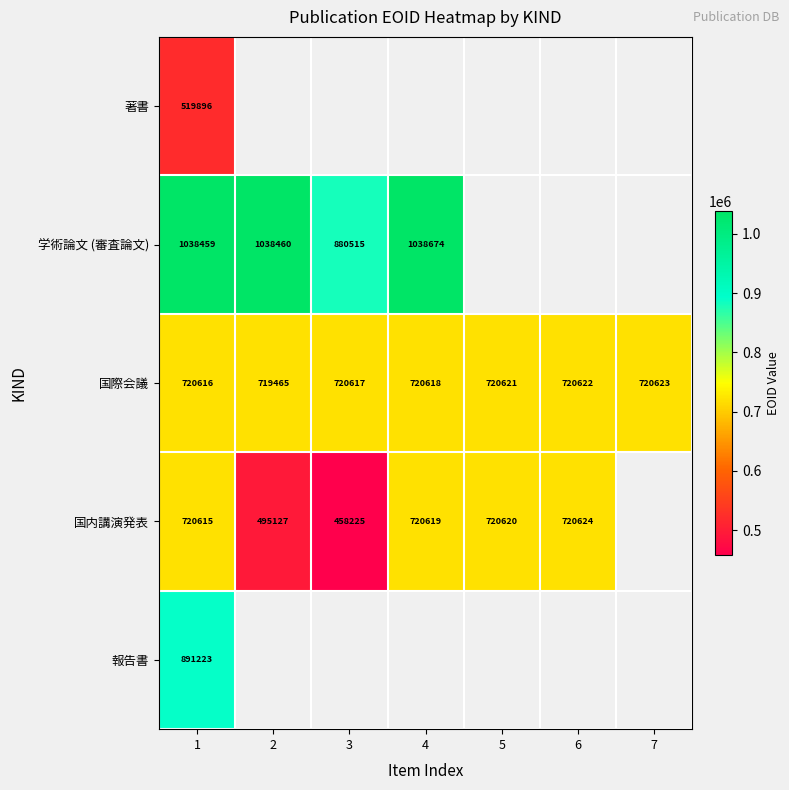

At how many categories does at least one series exceed 741366?

4